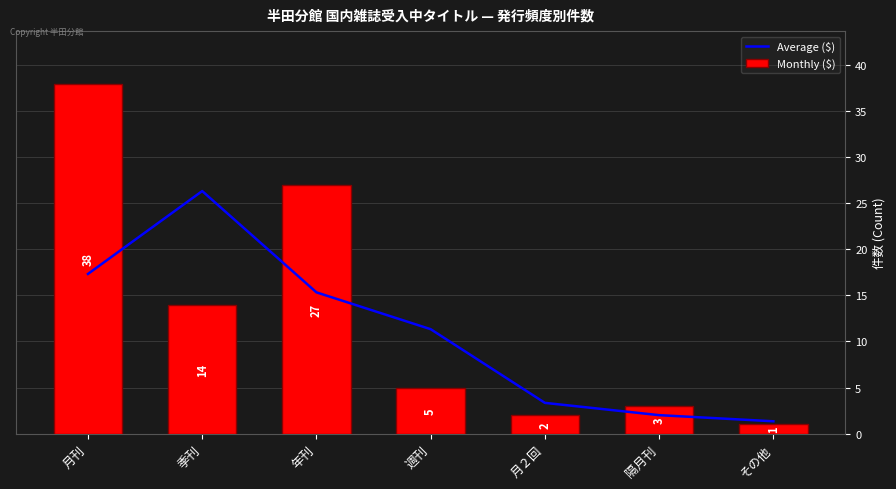

How many data points does each series have?

7